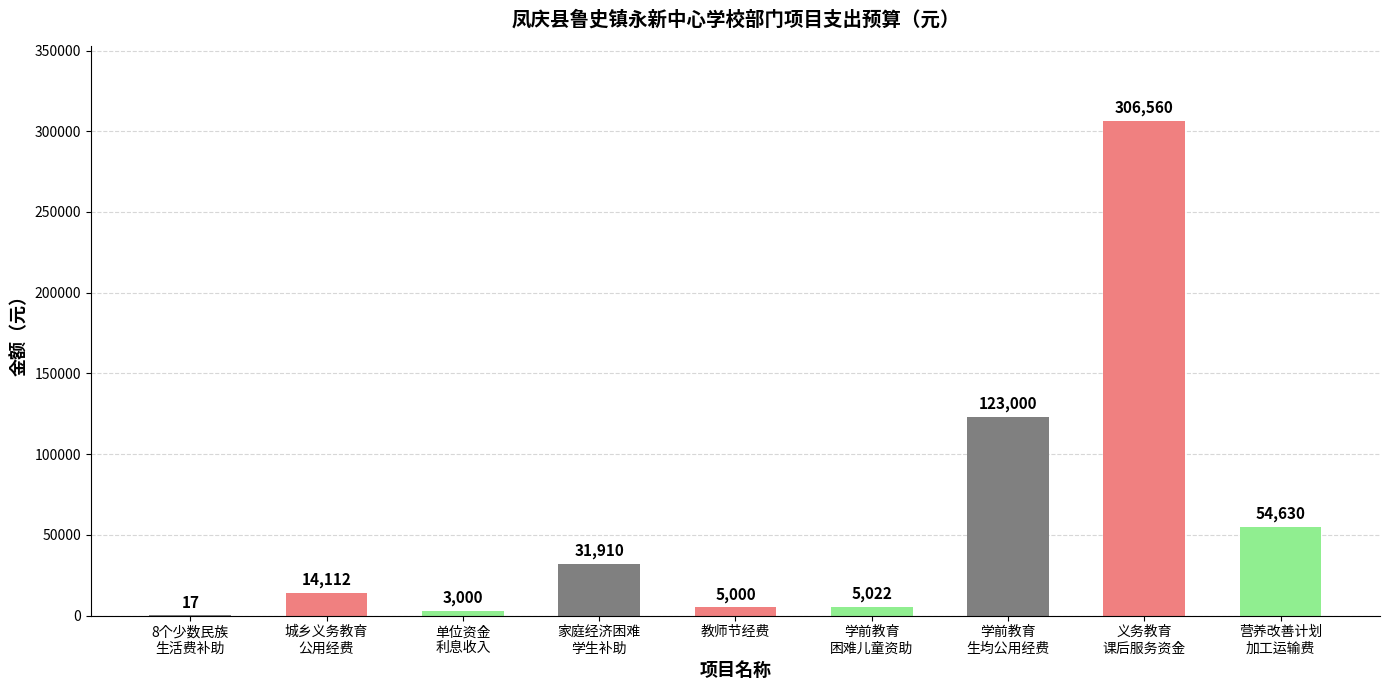

Is it true that the value at 城乡义务教育
公用经费 is 14112?

True